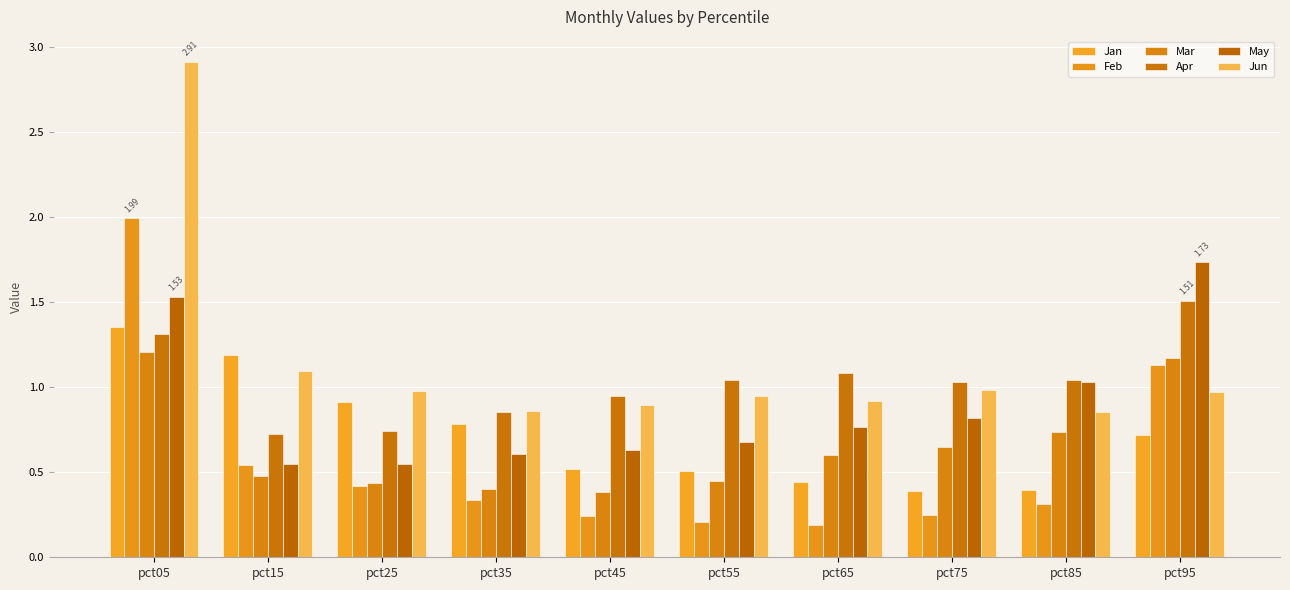

How many groups of bars are there?

10